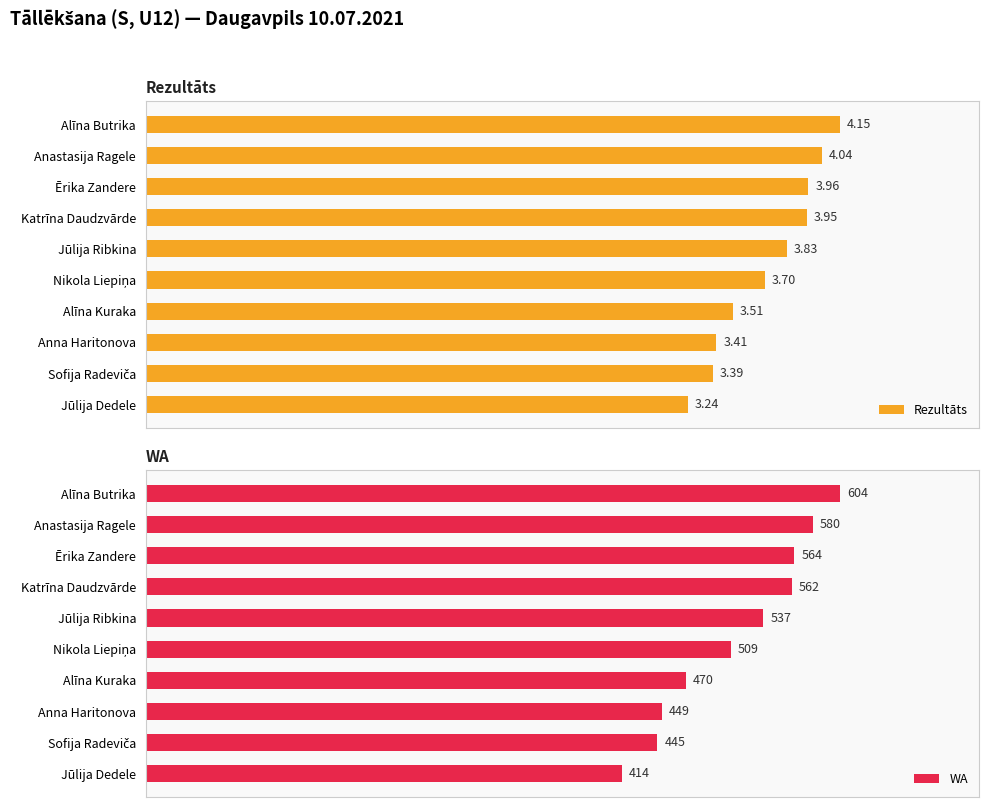

How many categories are shown in the chart?

10